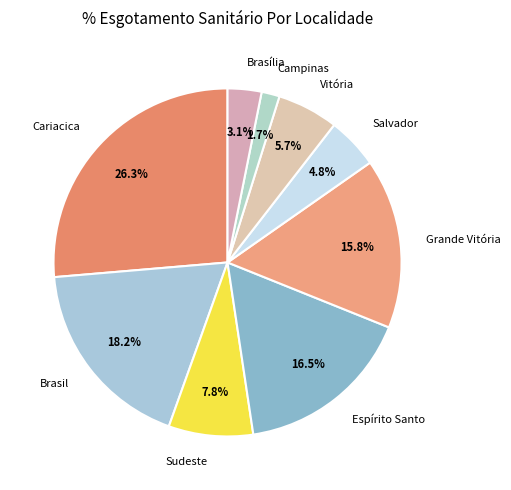

To the nearest percent, what is the combined percentage of Grande Vitória and Cariacica?

42%